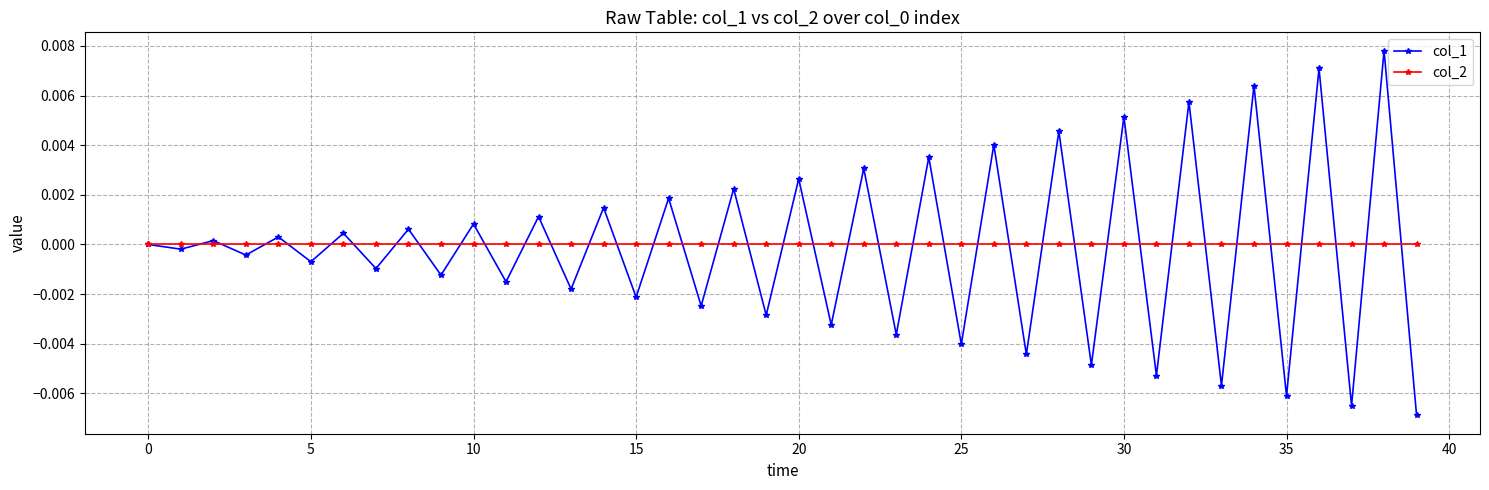

Which series has the widest spread of values?

col_1